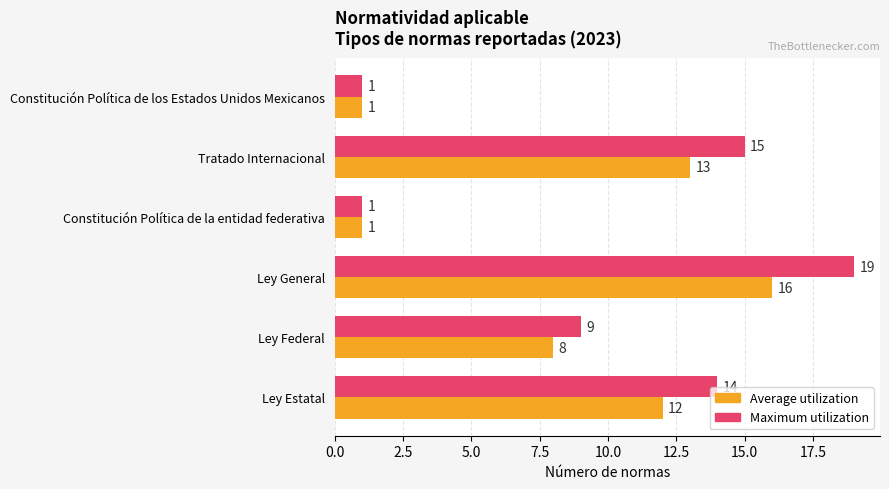

Is it true that Maximum utilization equals 0 at Constitución Política de la entidad federativa?

False